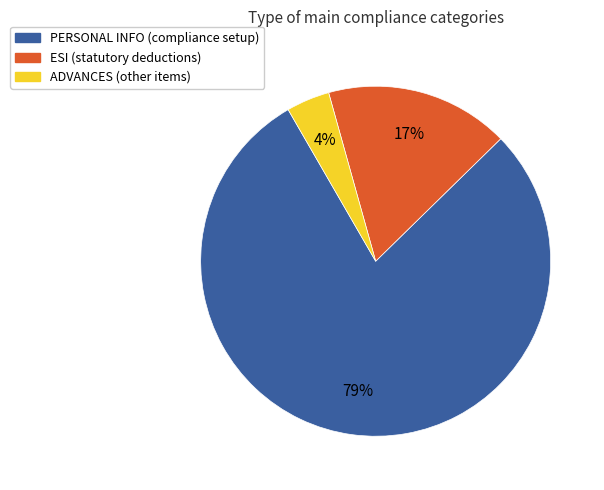

Does any single category account for the majority?

Yes